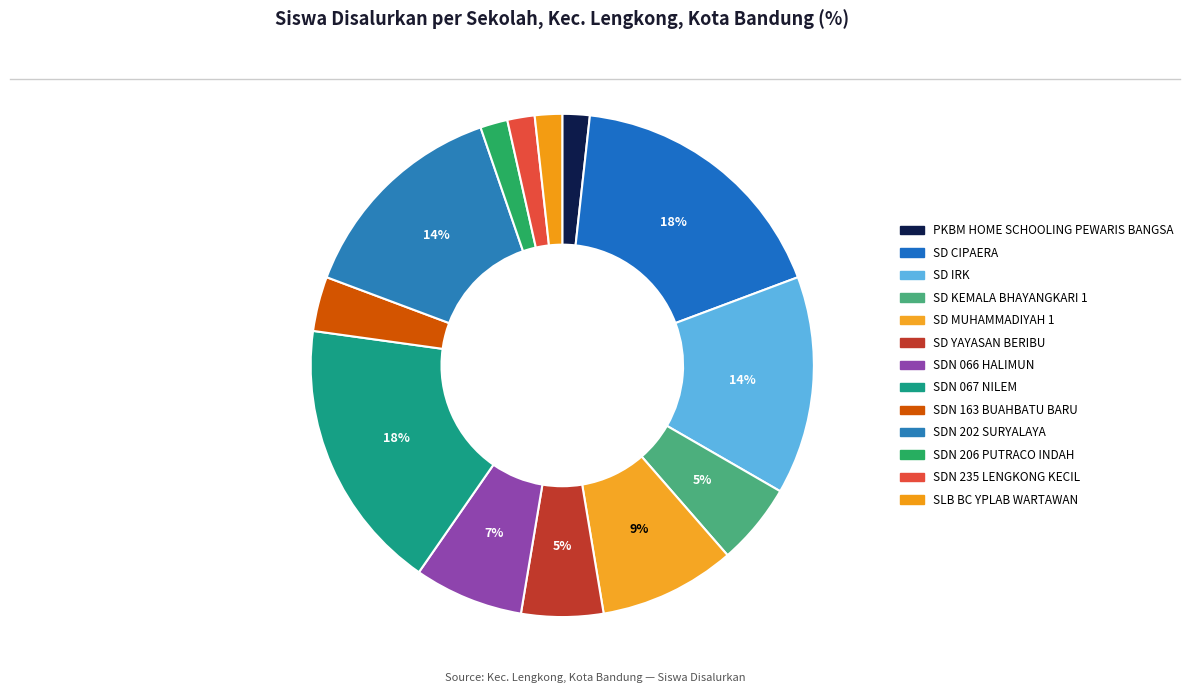

Count the number of slices in the pie.

13